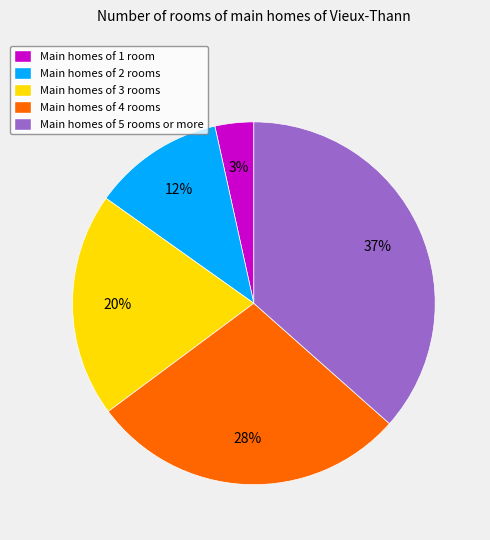

Is it true that Main homes of 1 room is 3% of the pie?

True